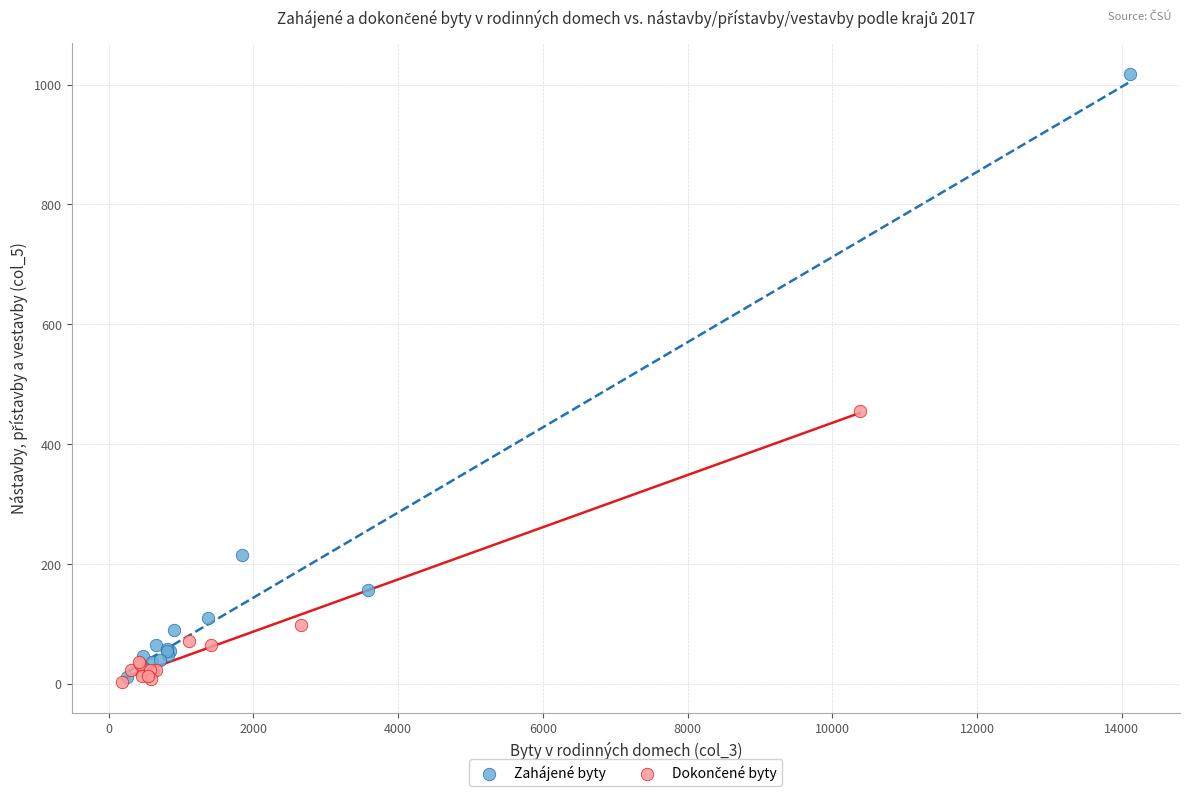

Which series contains the highest Y value?

Zahájené byty